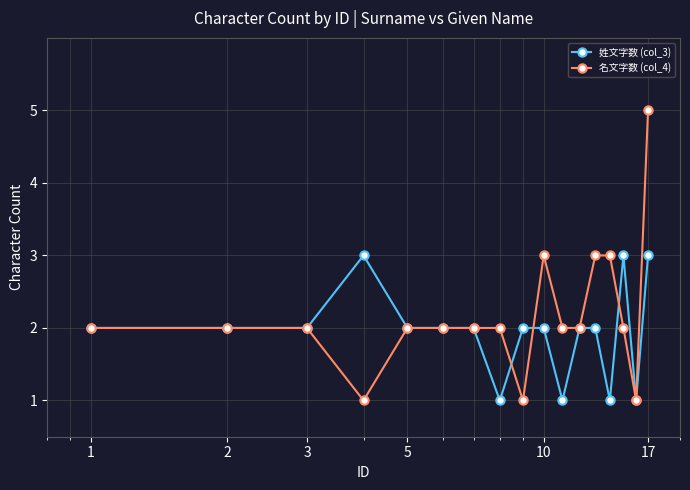

True or false: 姓文字数 (col_3) and 名文字数 (col_4) cross at least once.

True